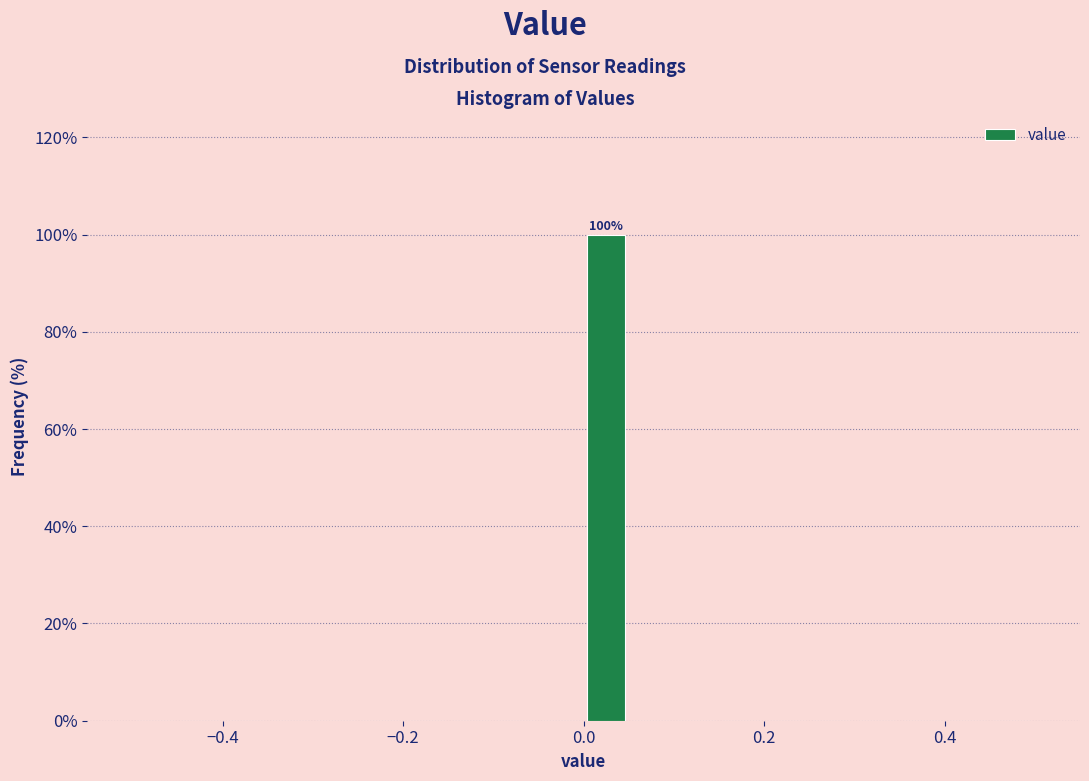

Read against the x-axis, roughly where is the centre of the tallest bar?

0.02